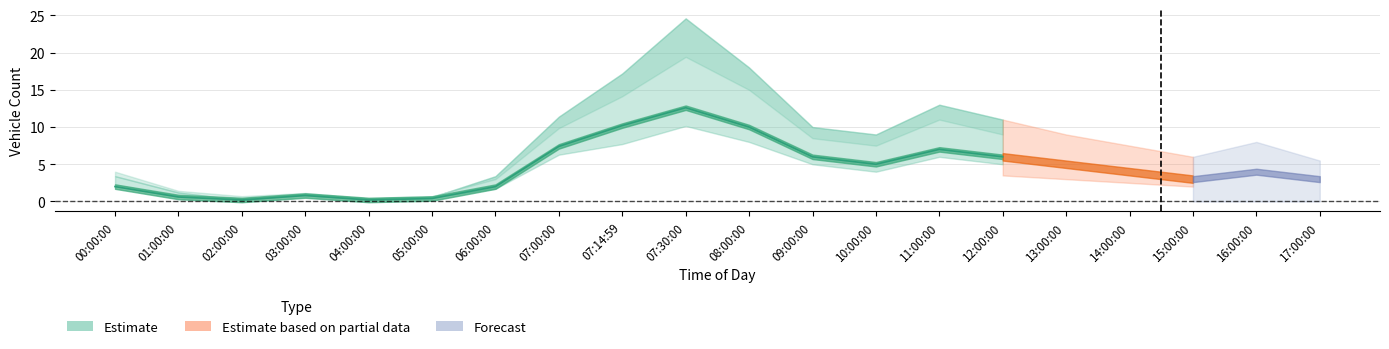

How many interior local peaks does the Southbound_5day series have?

3